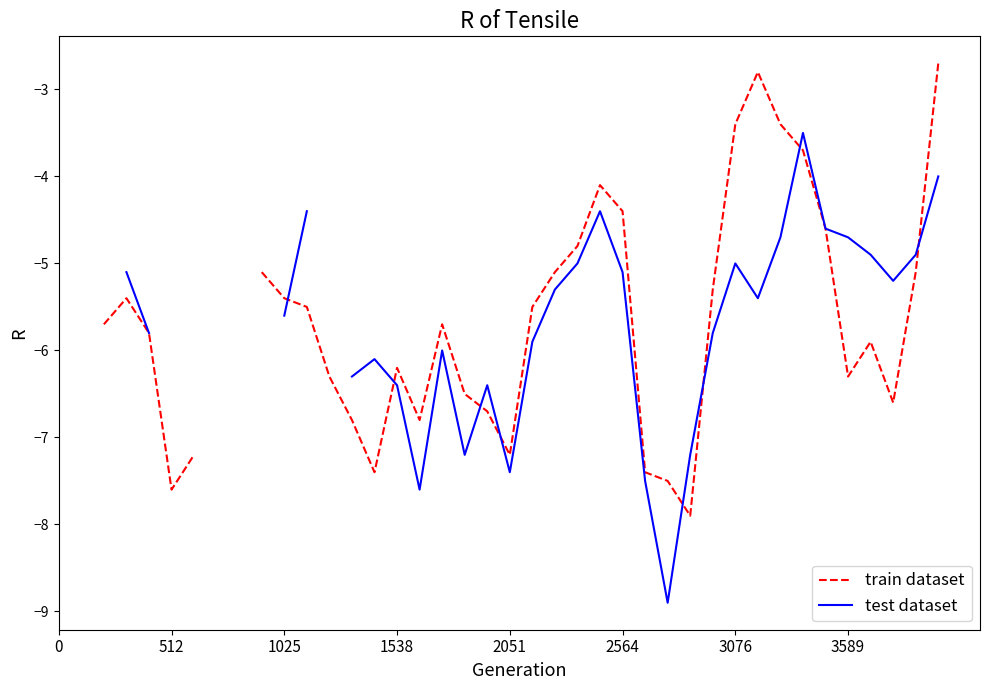

What is the smallest value displayed?

-8.9